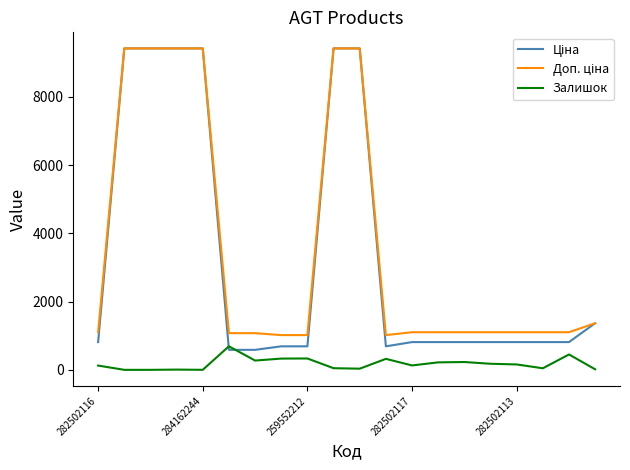

What is the greatest value displayed?

9416.9